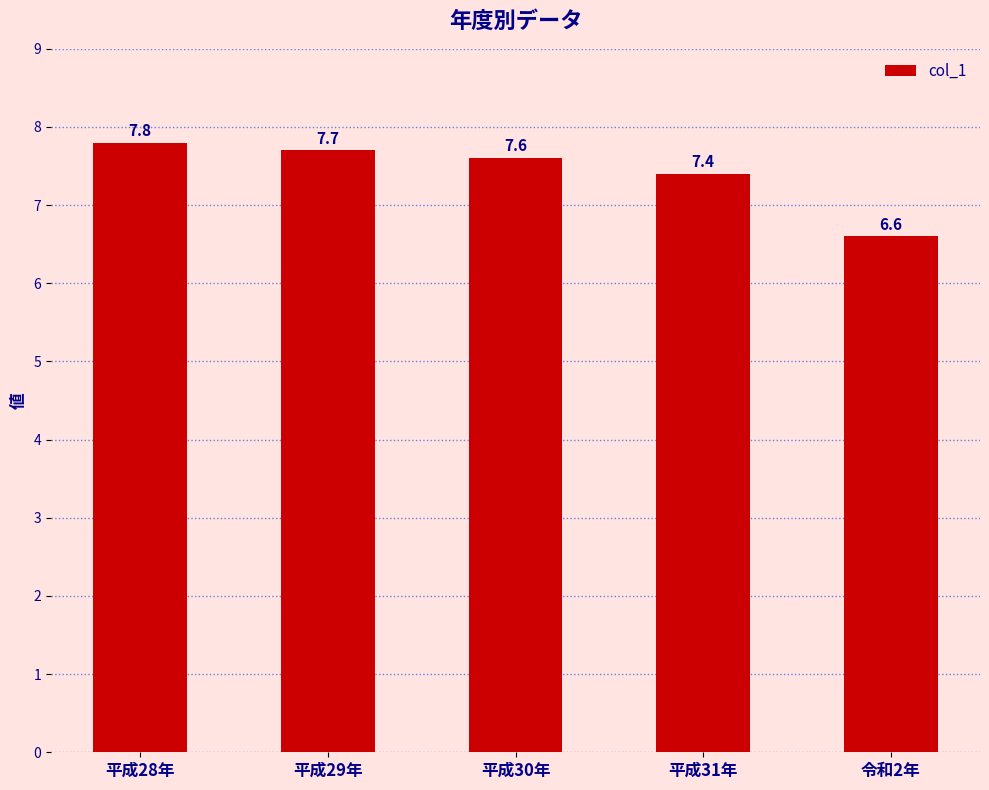

How many data points does each series have?

5